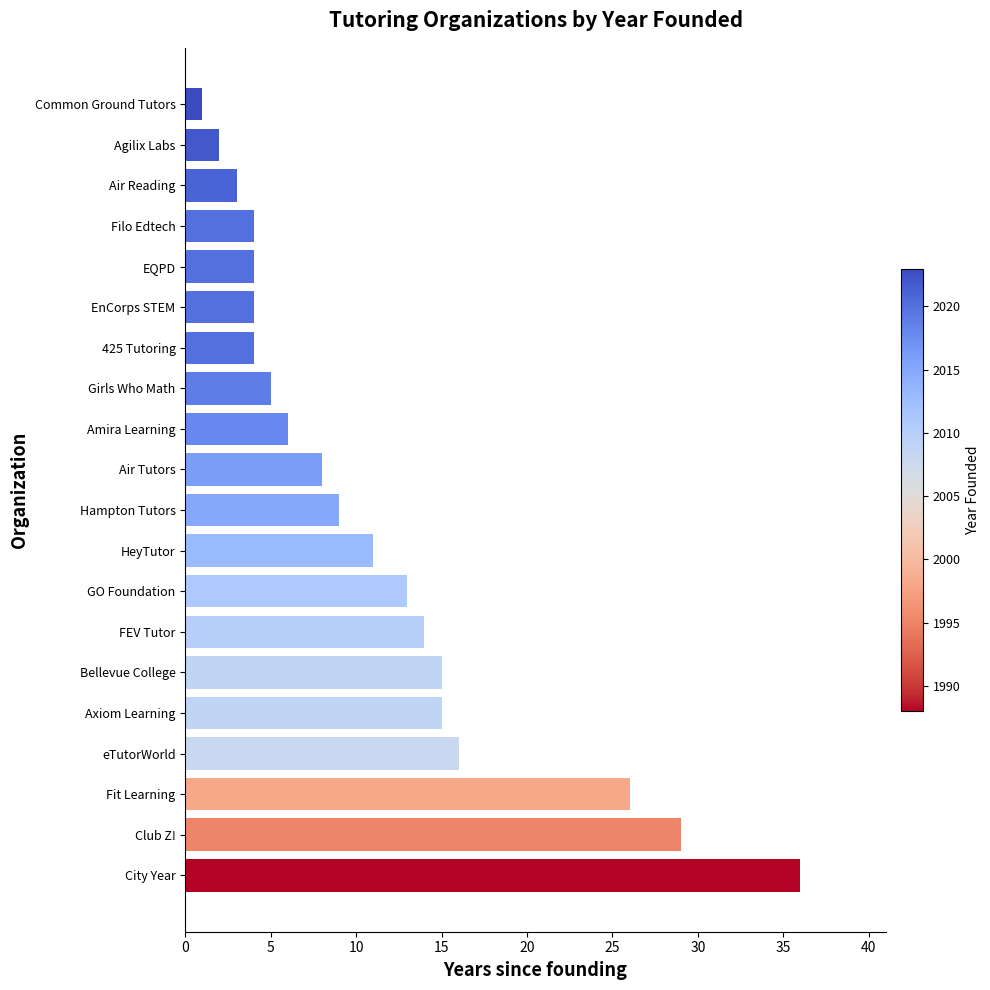

Does the chart contain any negative values?

No